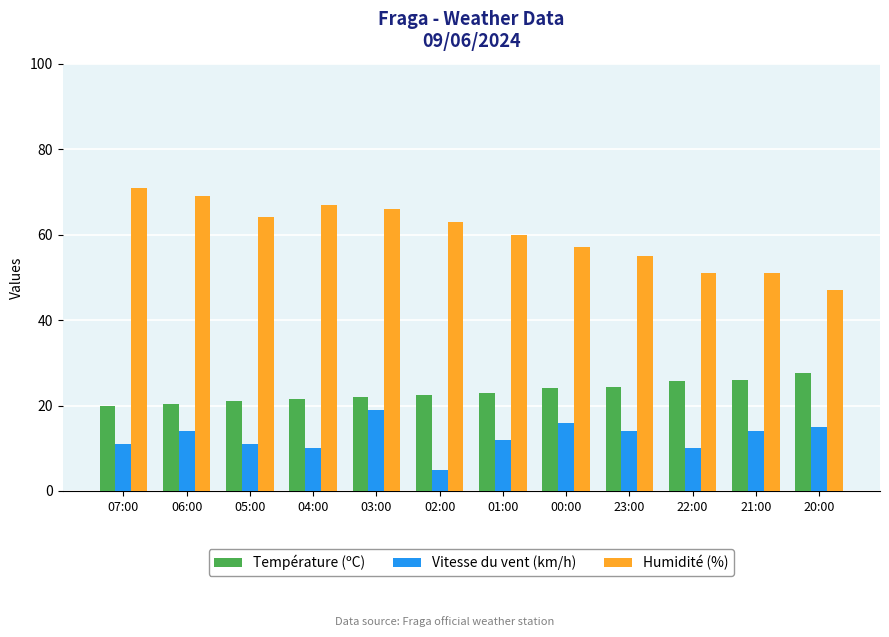

Which series has the widest spread of values?

Humidité (%)